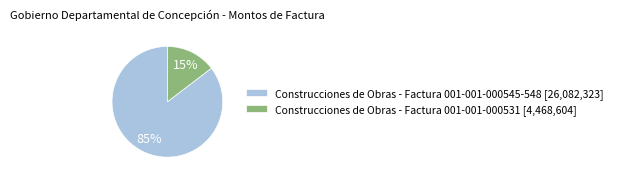

Combined, do Construcciones de Obras - Factura 001-001-000545-548 [26,082,323] and Construcciones de Obras - Factura 001-001-000531 [4,468,604] account for over 50%?

Yes